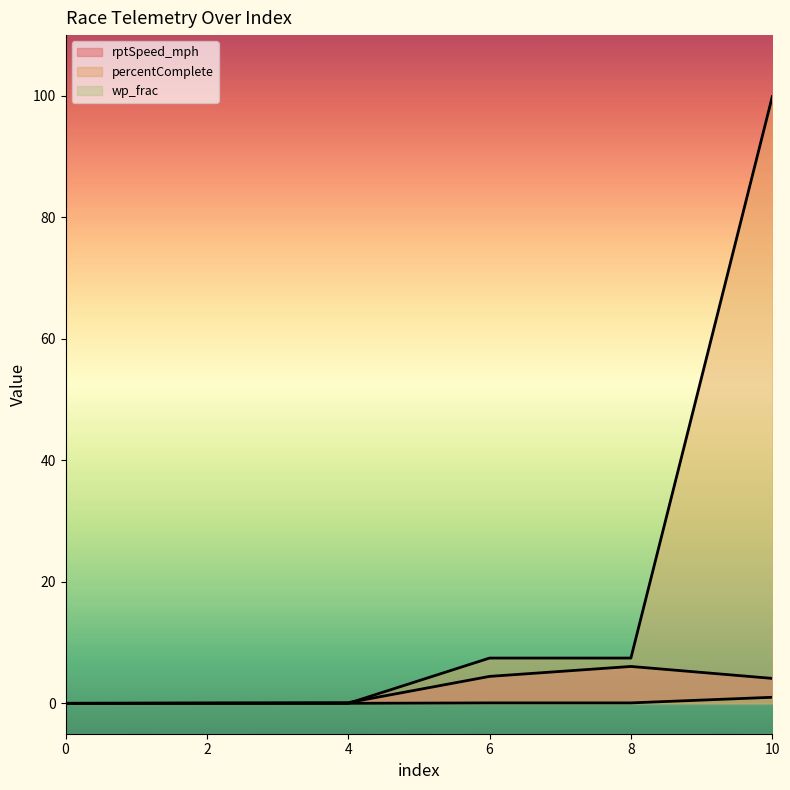

How many intersections are there between rptSpeed_mph and wp_frac?

1